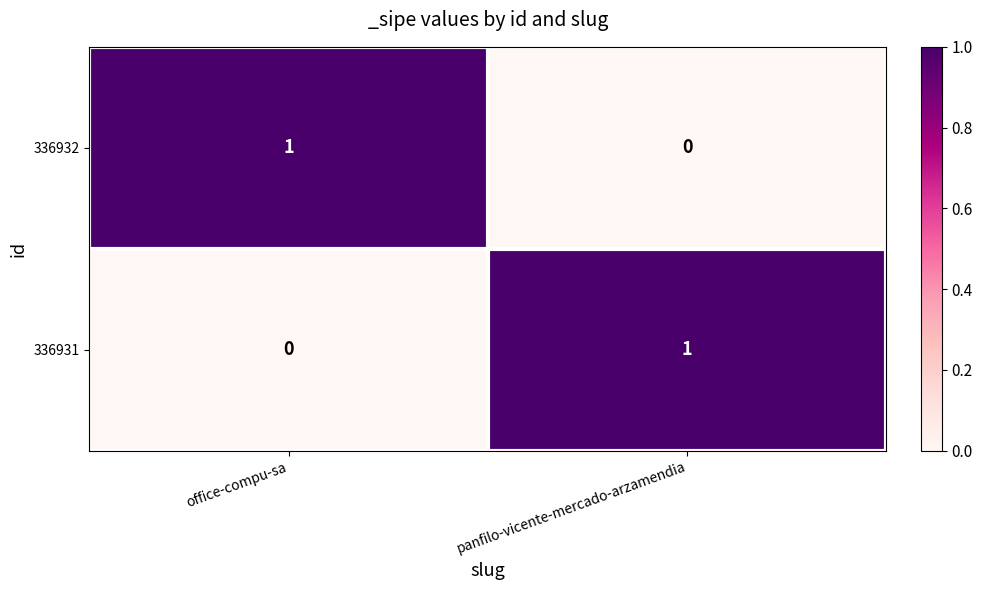

At panfilo-vicente-mercado-arzamendia, list the series in order from largest to smallest.

336931, 336932